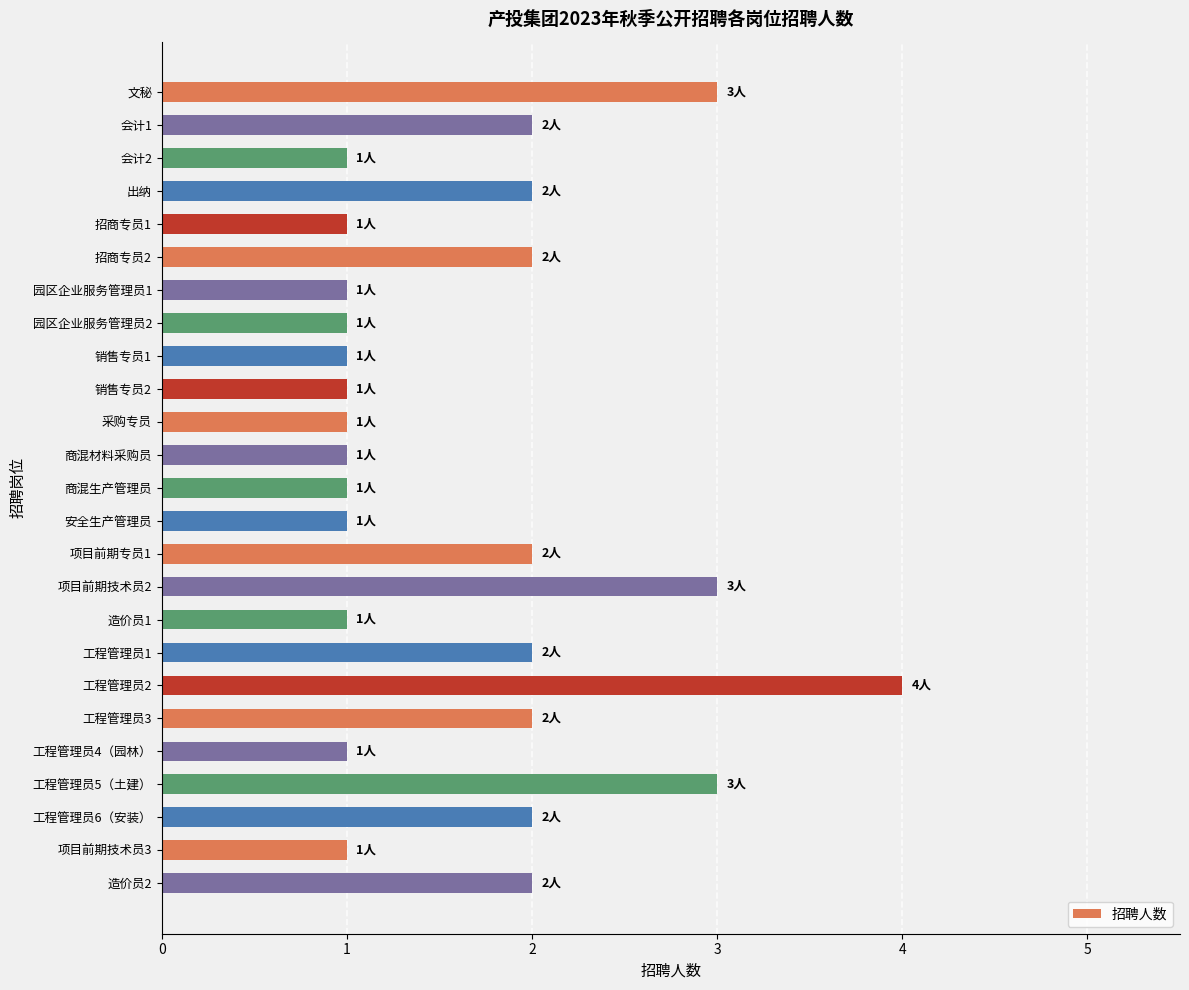

What value does the data have at 文秘?

3